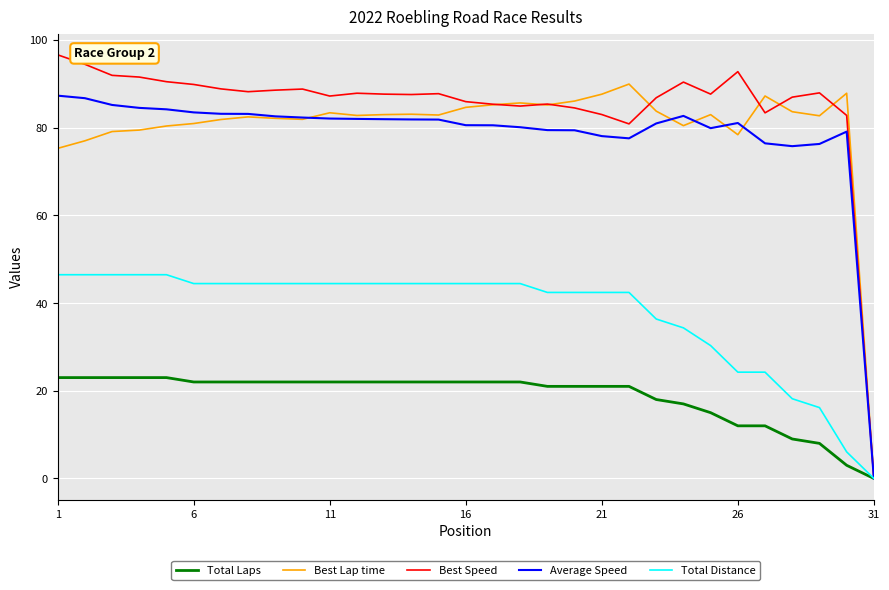

At how many categories does at least one series exceed 13?

30